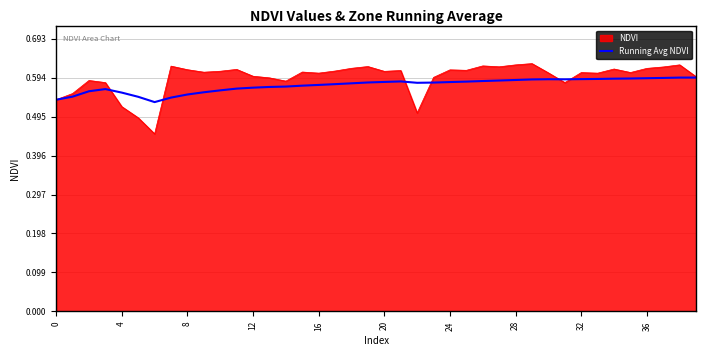

List the series in order of their peak value, lowest first.

Running Avg NDVI, NDVI